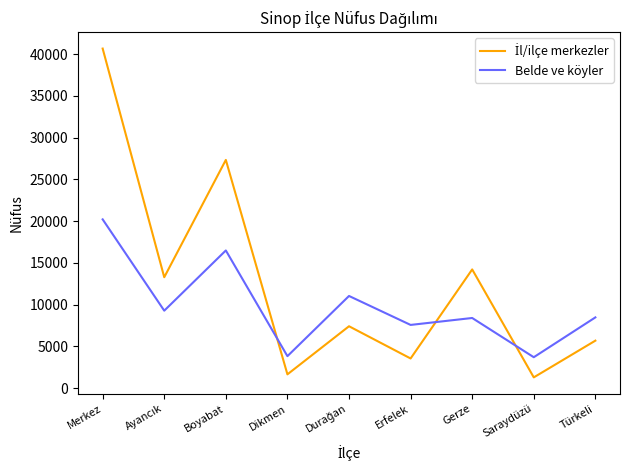

How many series are shown in this chart?

2